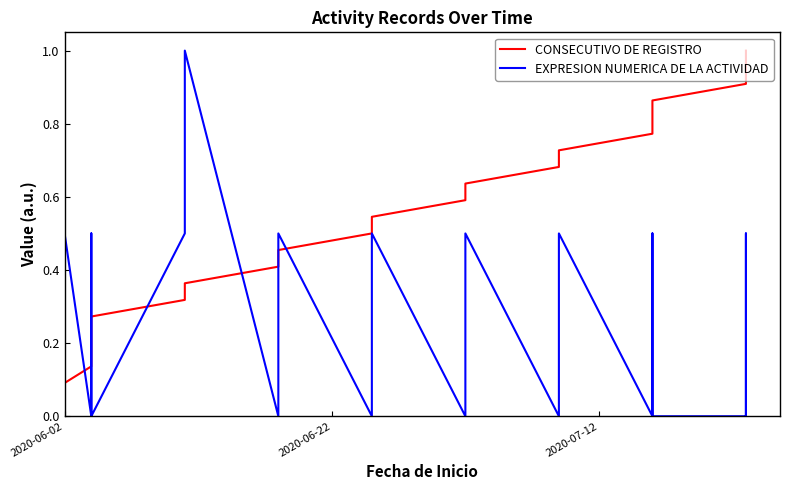

Rank the series by their average value, from highest to lowest.

CONSECUTIVO DE REGISTRO, EXPRESION NUMERICA DE LA ACTIVIDAD